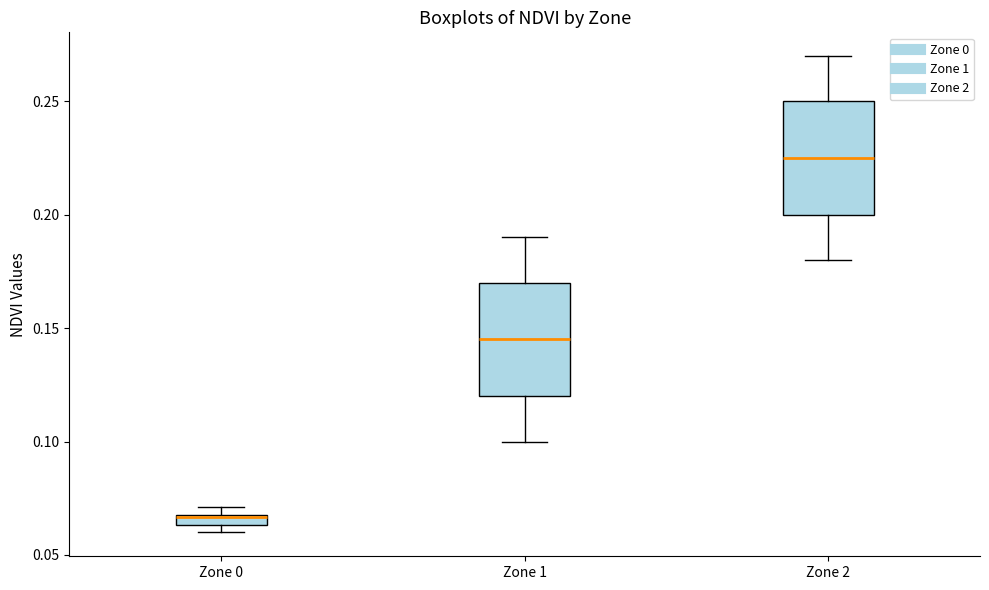

Which box has the highest median line?

Zone 2